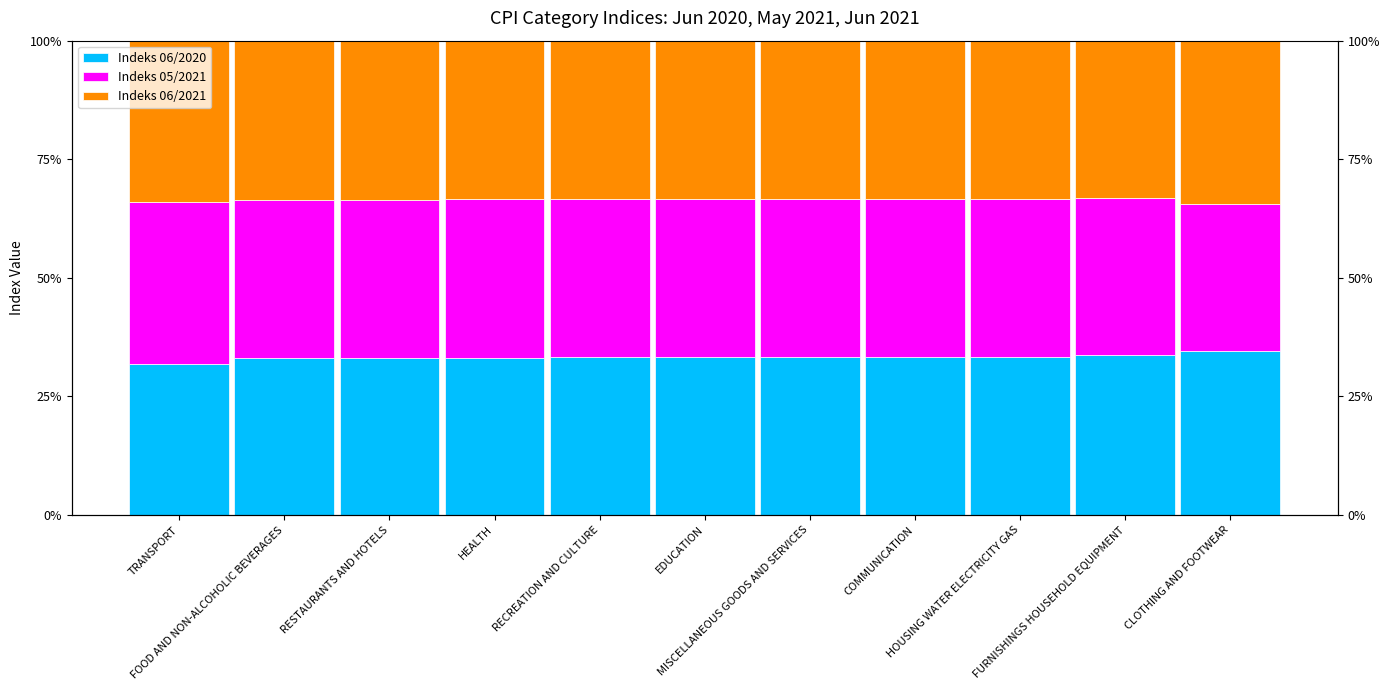

What is the total value across all series at HEALTH?

100.0